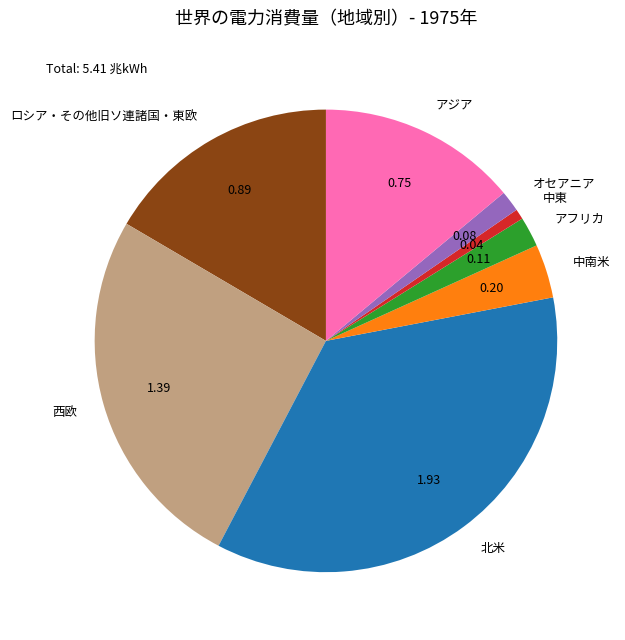

Rank the categories by value from lowest to highest.

中東, オセアニア, アフリカ, 中南米, アジア, ロシア・その他旧ソ連諸国・東欧, 西欧, 北米